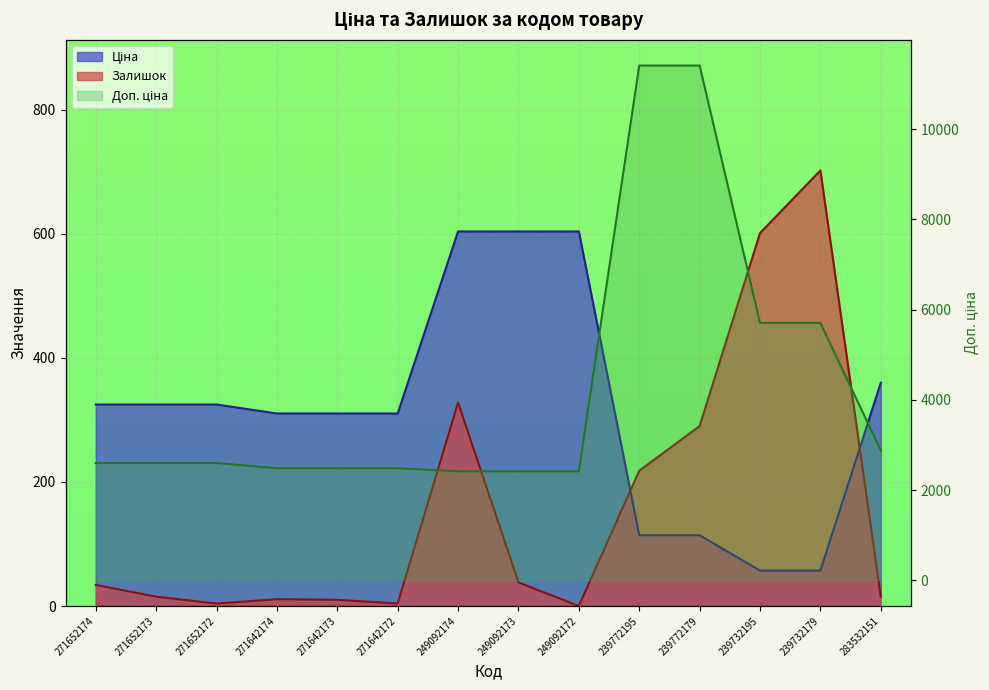

True or false: Ціна and Доп. ціна cross at least once.

False